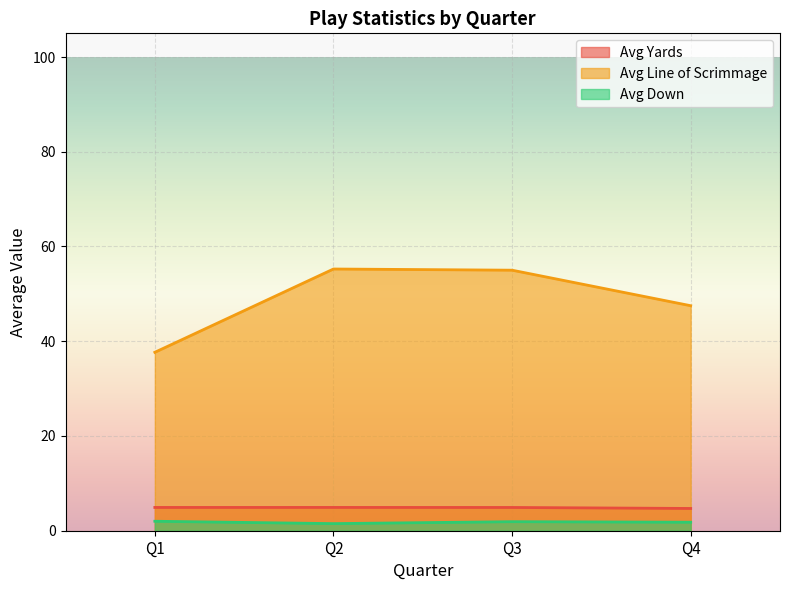

Where is avg_down nearest to the value 2?

Q4